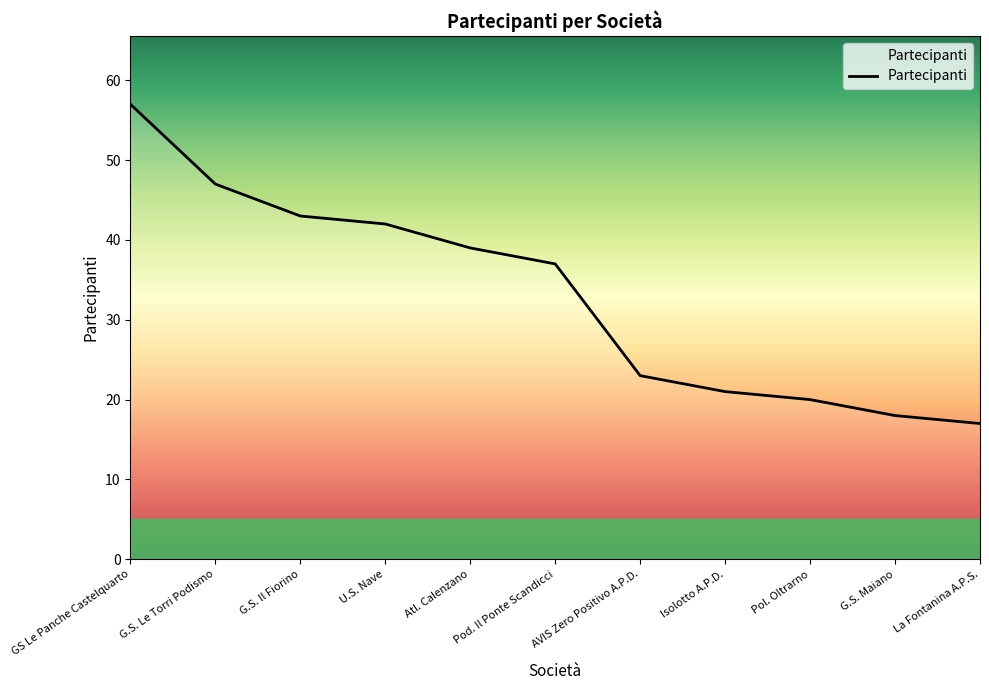

Reading right to left, transcribe all the data shown in this chart.

17	18	20	21	23	37	39	42	43	47	57